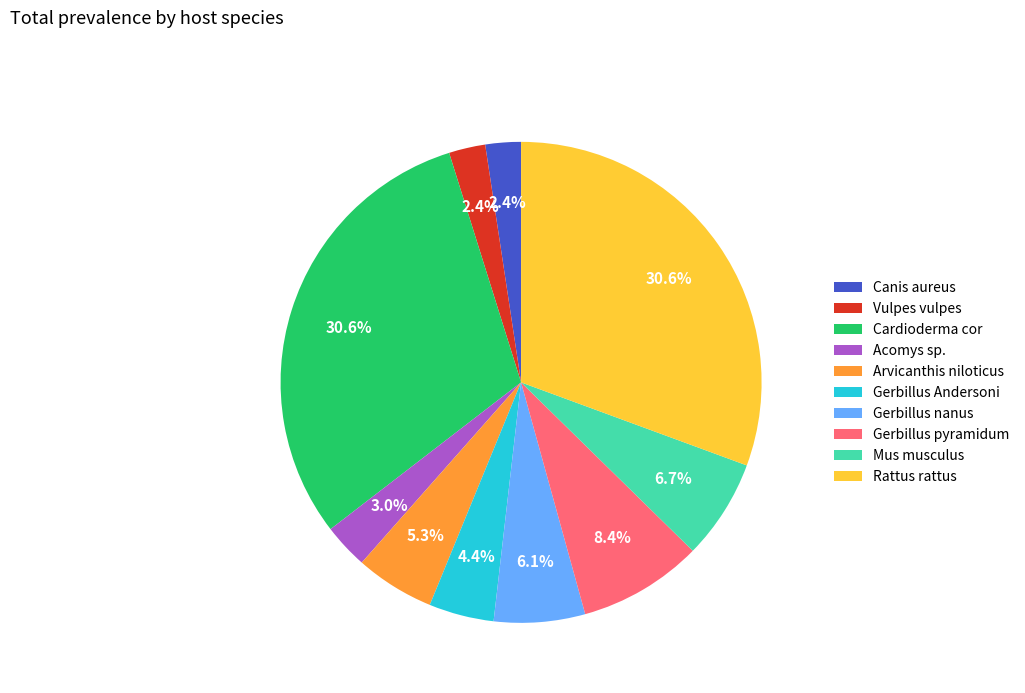

What percentage do Gerbillus nanus and Arvicanthis niloticus together represent?

11.4%